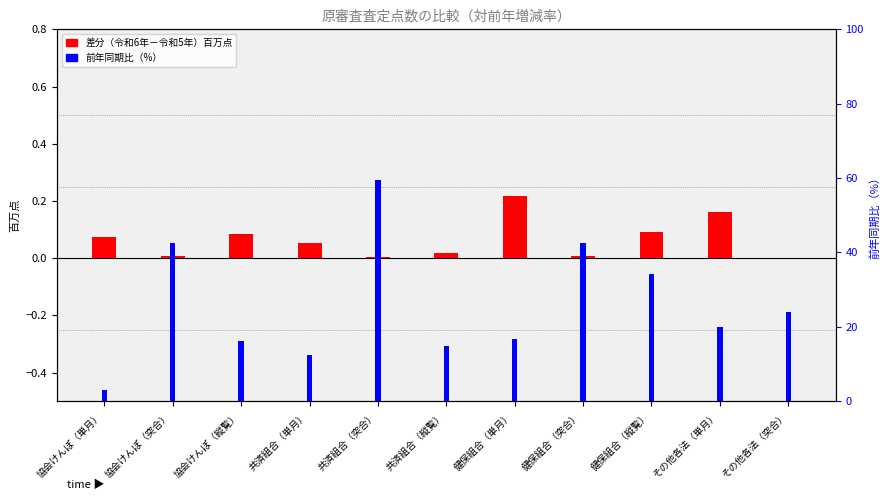

Read the 差分（令和6年－令和5年） value at 協会けんぽ（単月）.

0.1